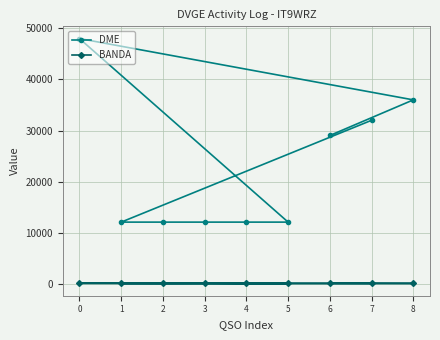

Is it true that DME equals 6037 at 5?

False